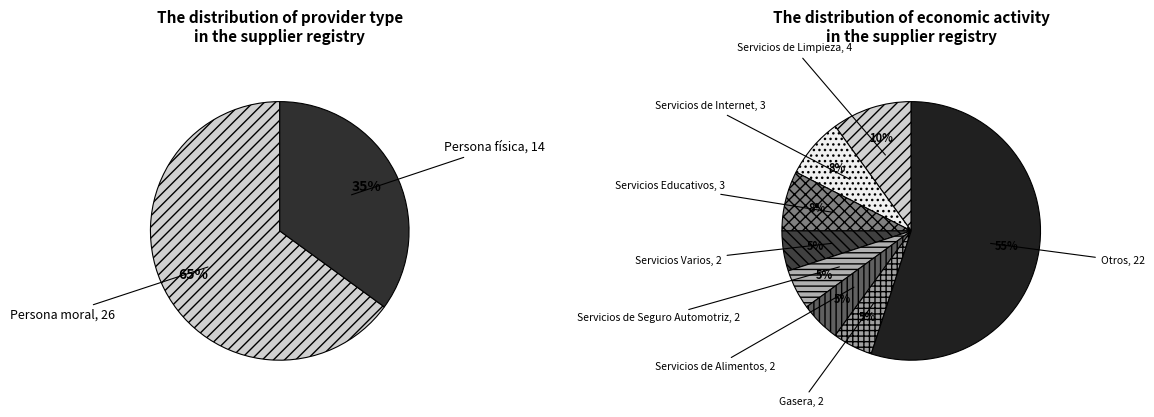

What is the majority slice?

Persona moral